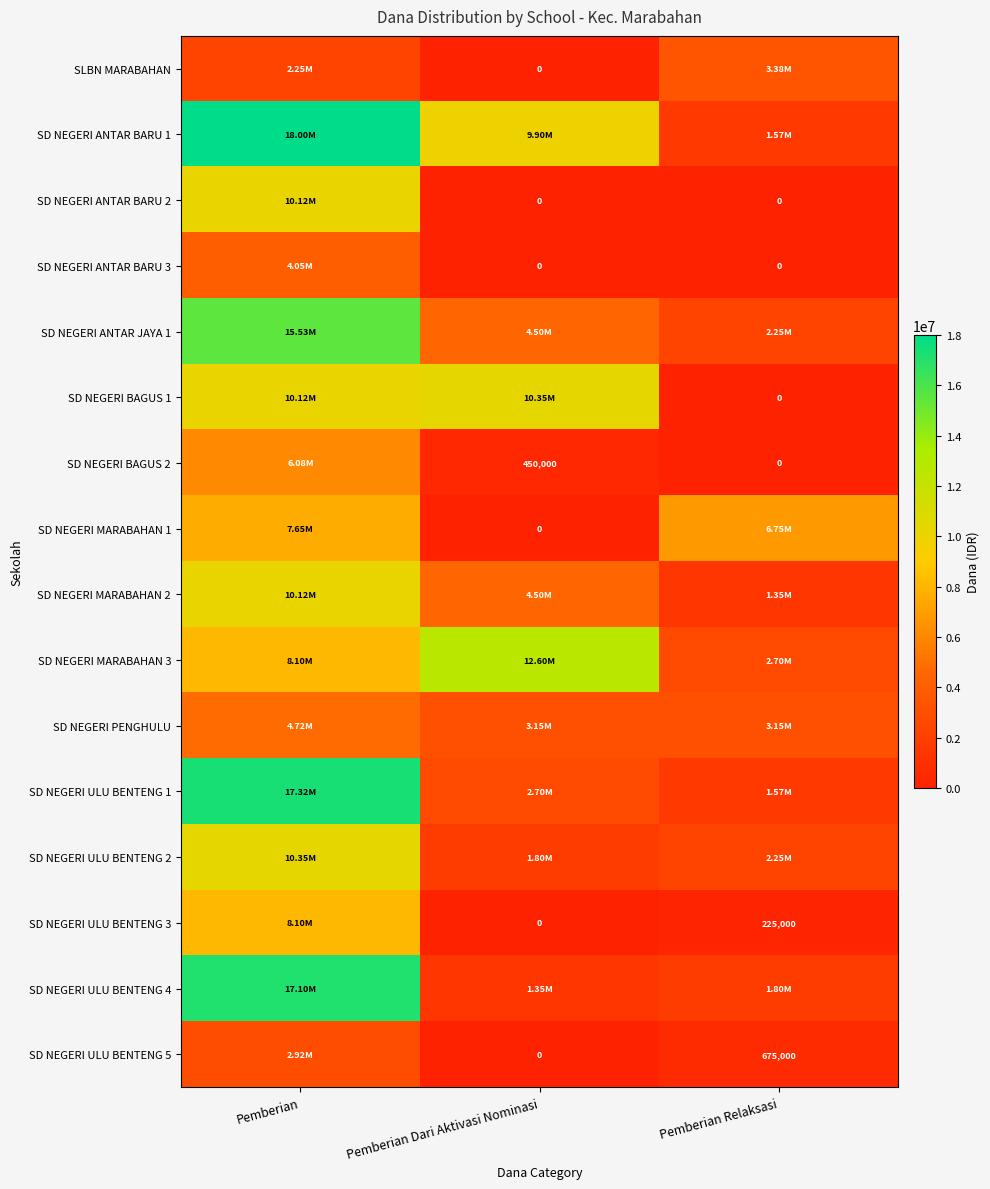

What is the difference between the SD NEGERI ANTAR BARU 3 values at Pemberian Dari Aktivasi Nominasi and Pemberian?

4050000